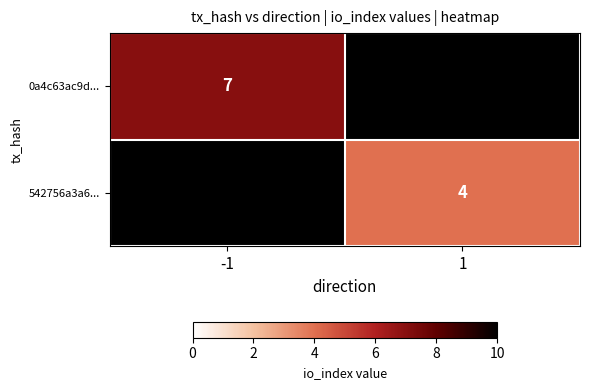

At how many categories does at least one series exceed 5?

1